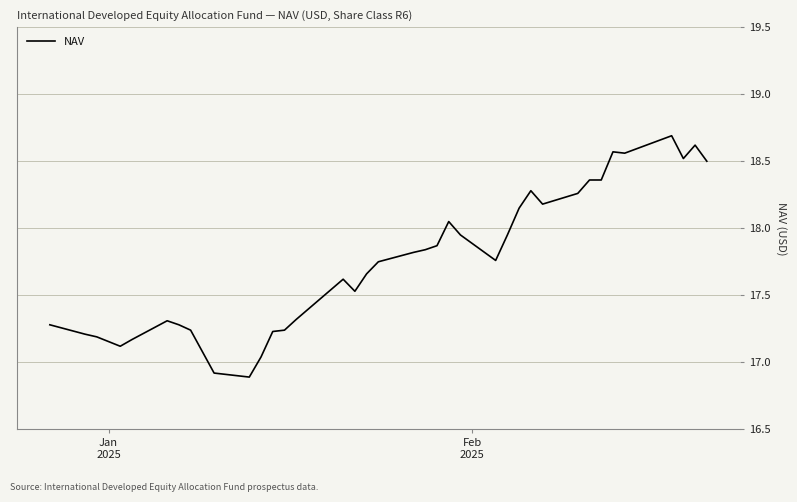

What is the maximum value shown in the chart?

18.7